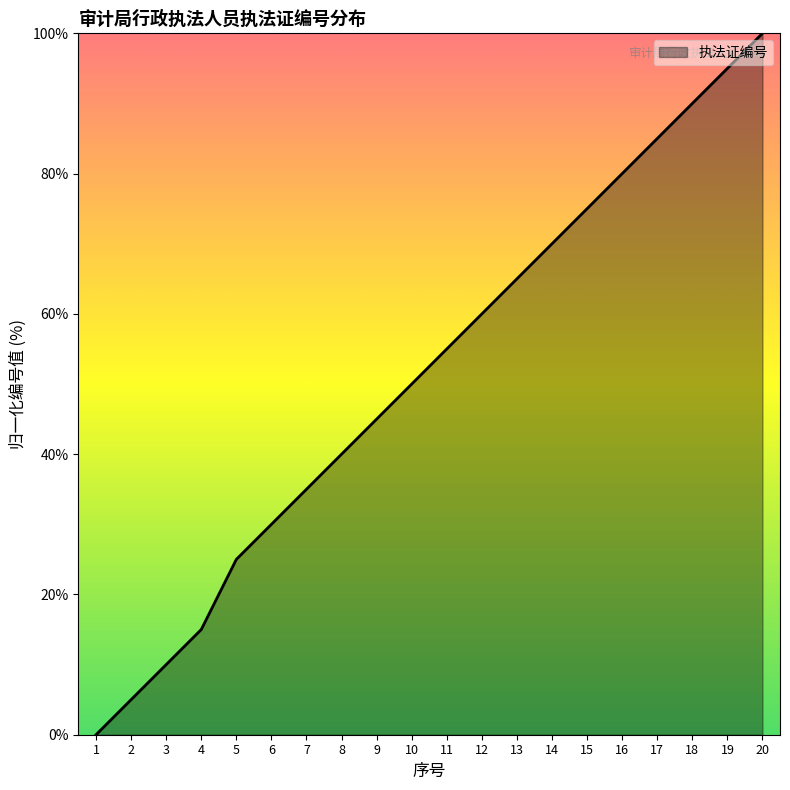

What is the change in value from 15 to 16?

+5.0